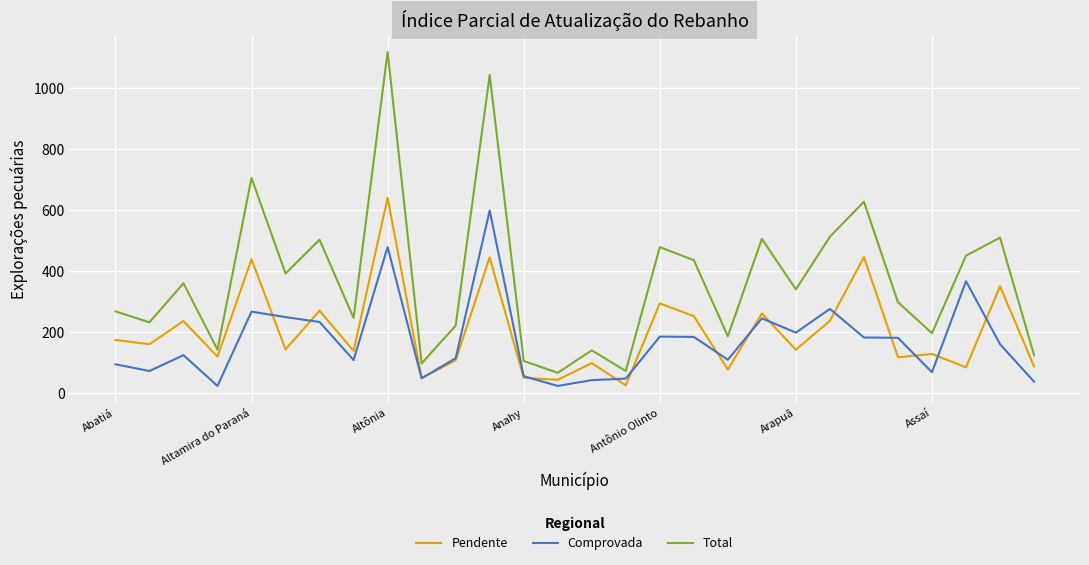

What is the highest value of the Pendente series?

641